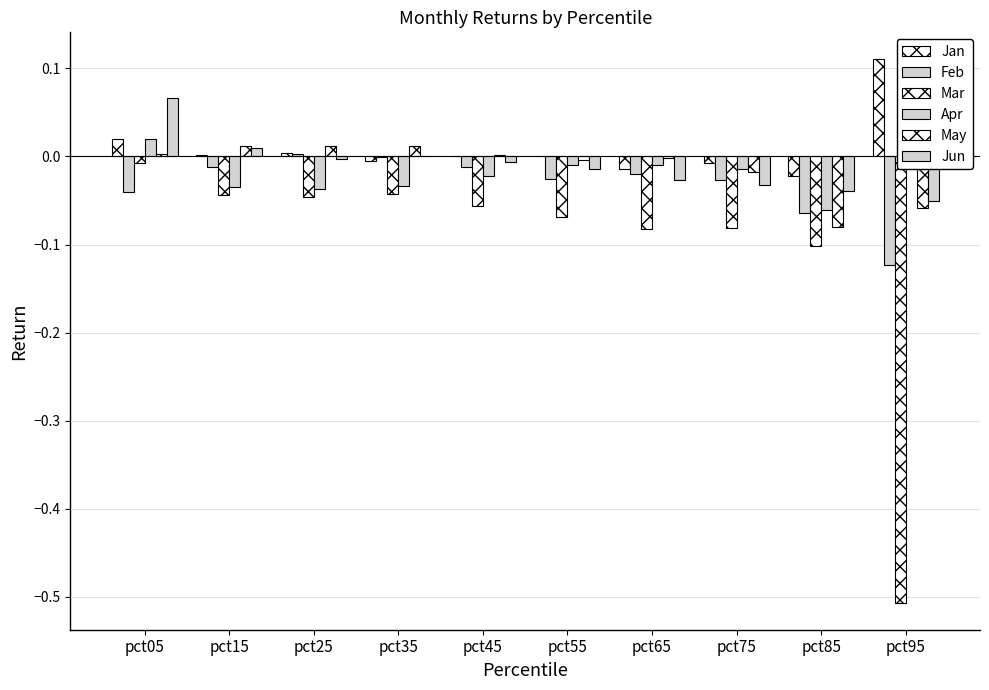

What is the difference between the maximum and minimum values in the Feb series?

0.1